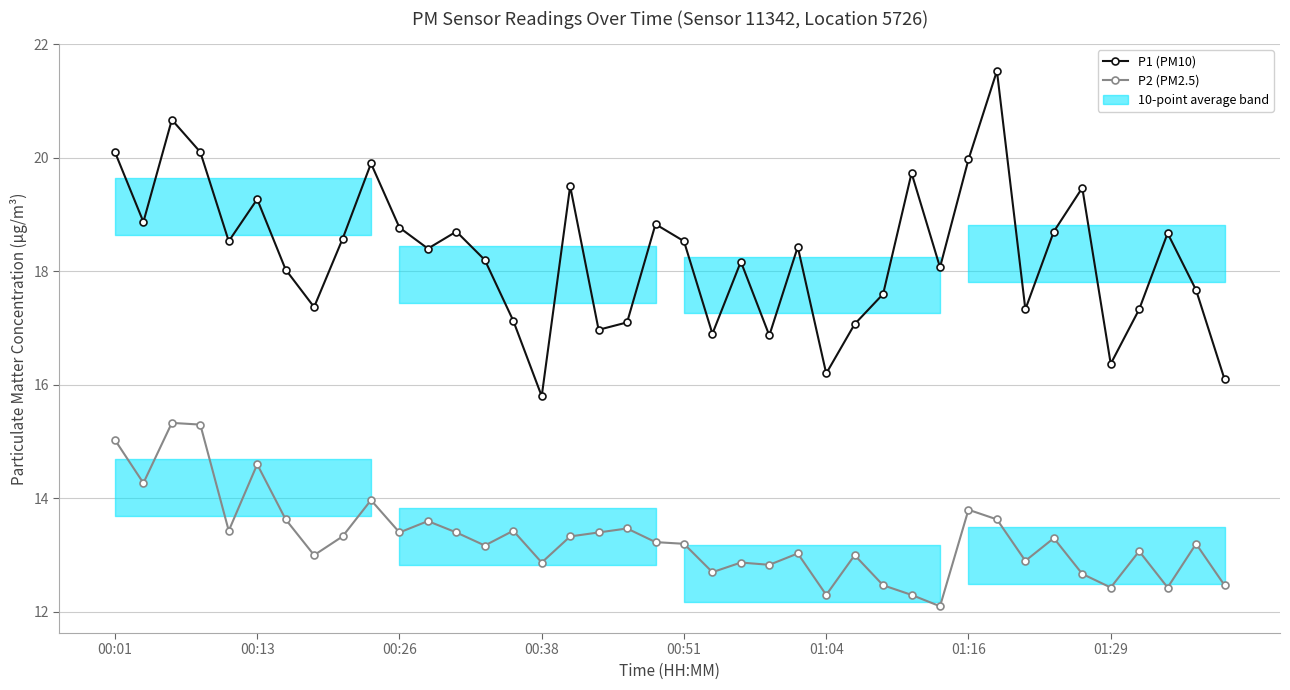

The P2 (PM2.5) series shows 13.0 at 26. True or false?

True